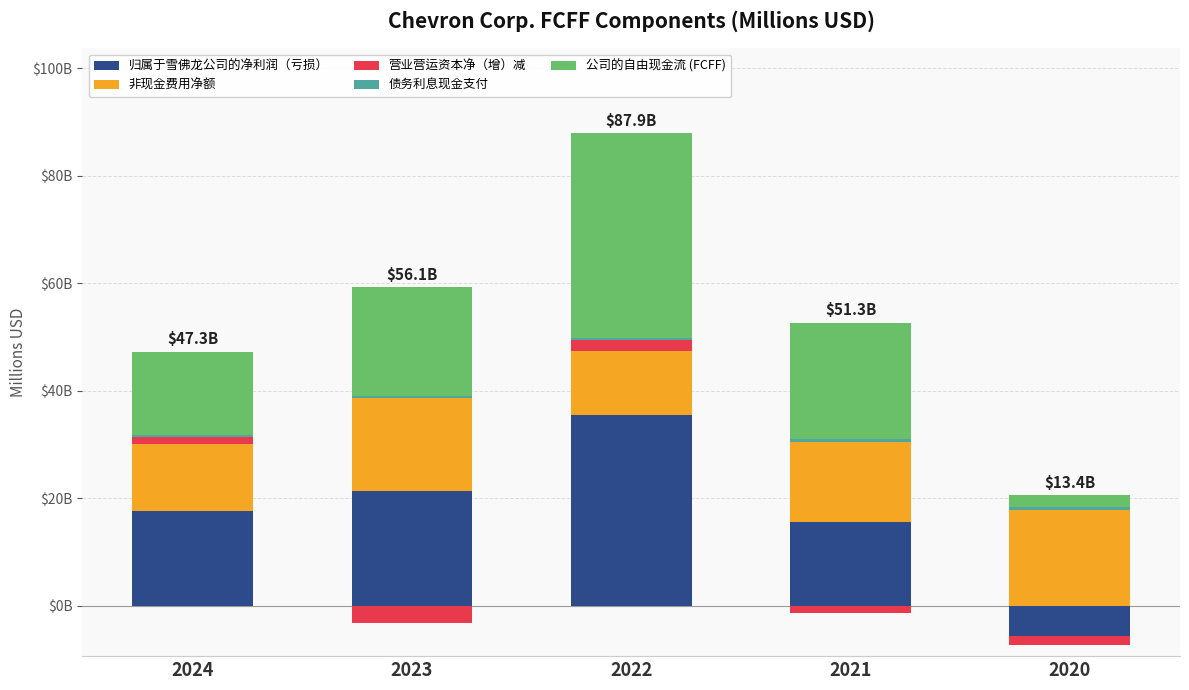

Which category has the lowest value across all series?

2020